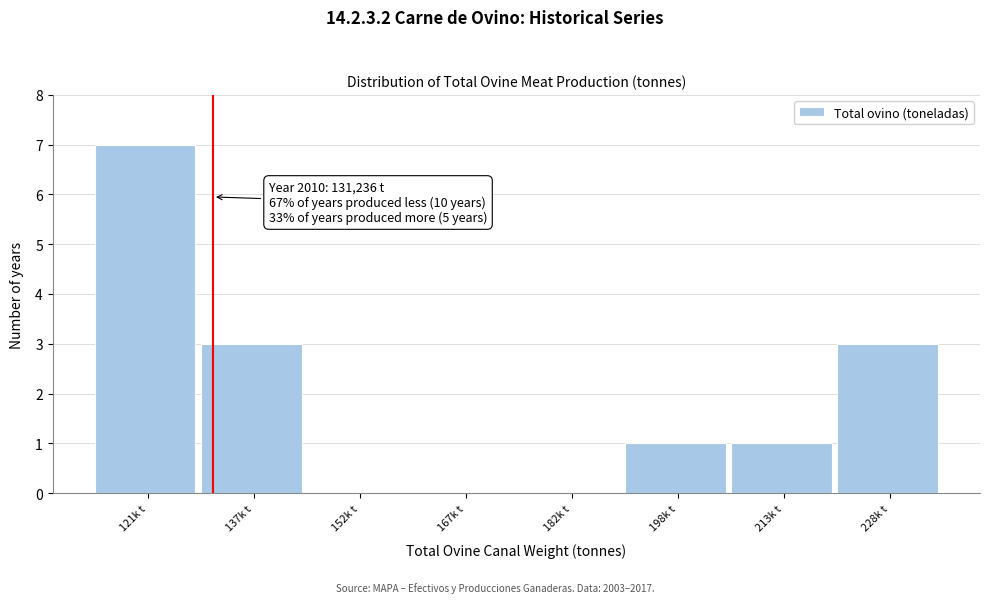

Reading left to right, transcribe all the data shown in this chart.

121k t=7	137k t=3	152k t=0	167k t=0	182k t=0	198k t=1	213k t=1	228k t=3